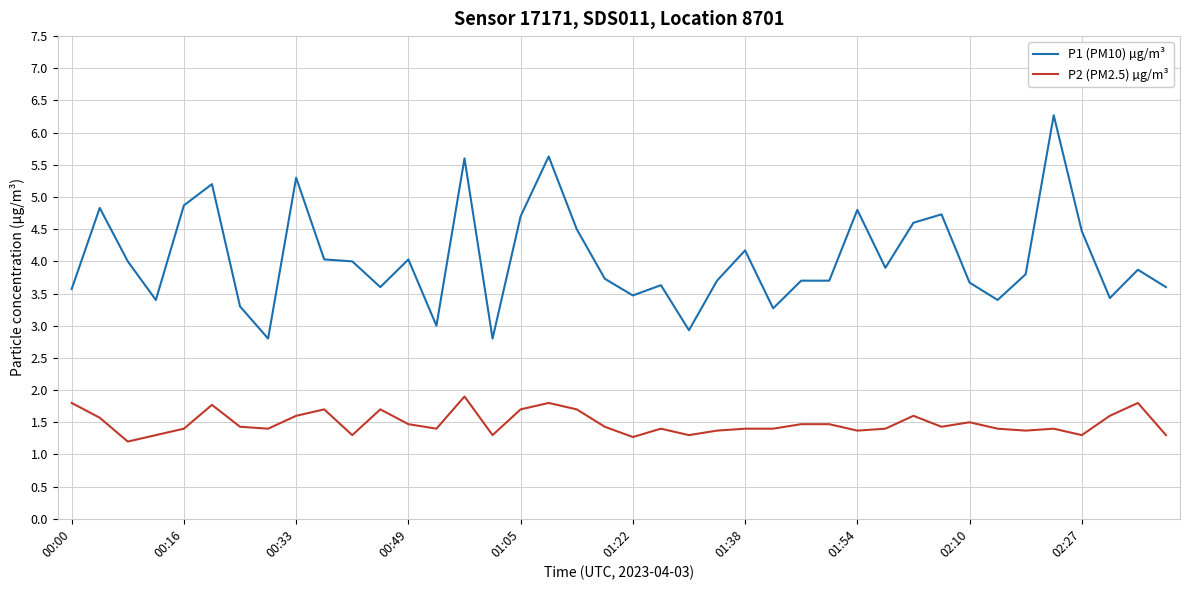

How many distinct data groups are displayed?

2